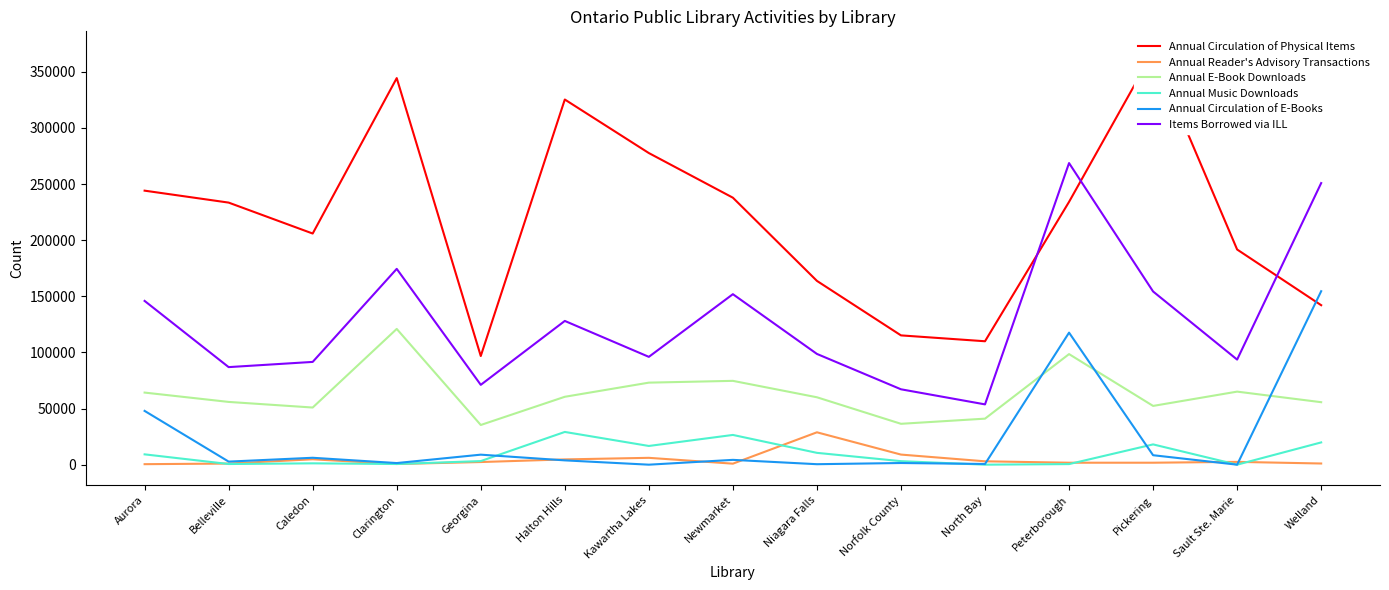

How many data points in Annual Music Downloads are less than 3200?

7